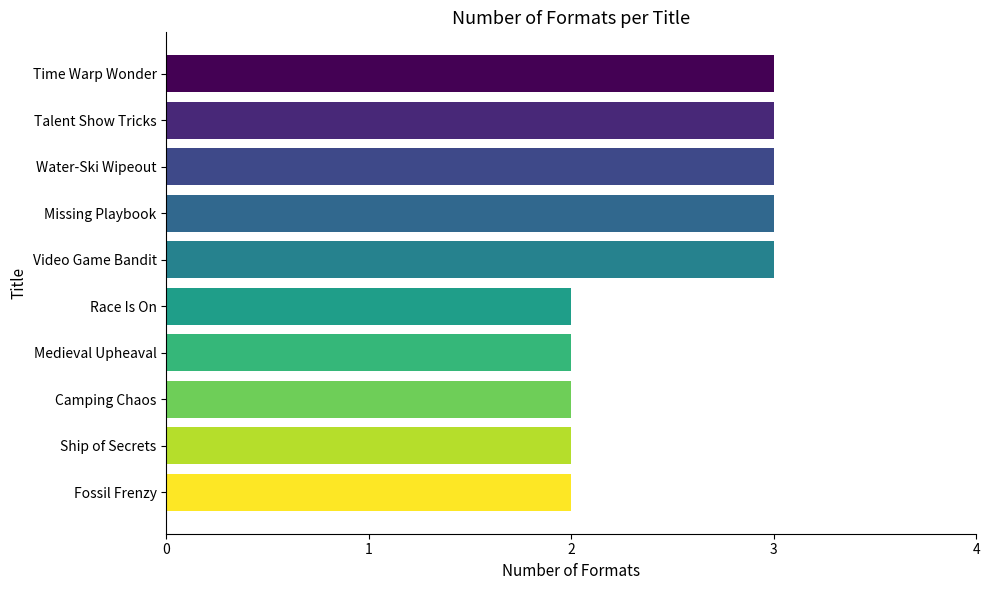

What is the ratio of the value at Camping Chaos to the value at Ship of Secrets?

1.0